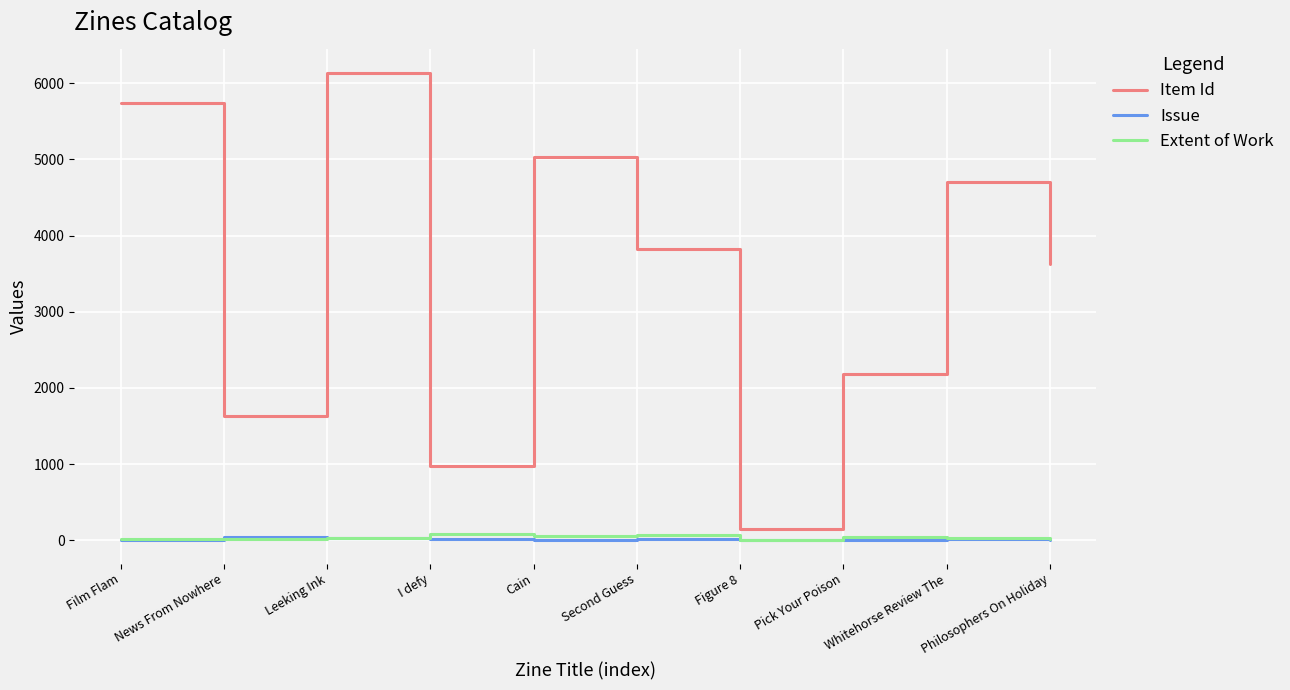

True or false: Item Id has a value of 6204 at Philosophers On Holiday.

False